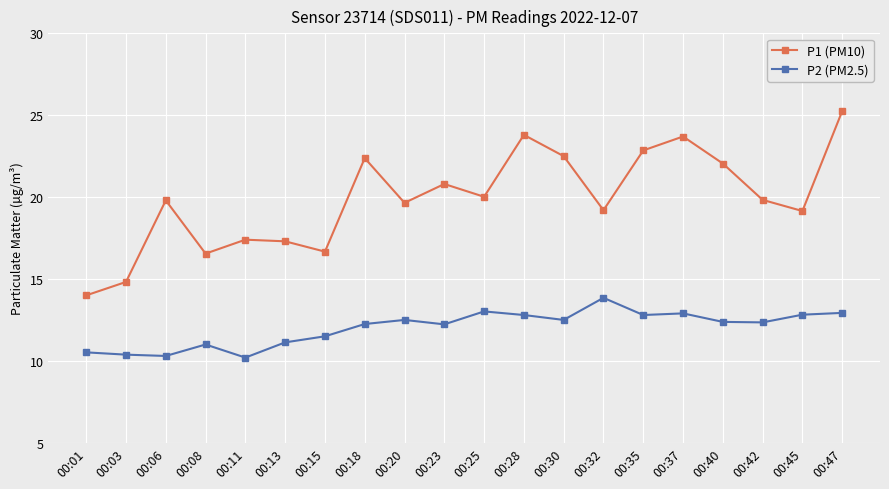

At how many categories does at least one series exceed 11?

20